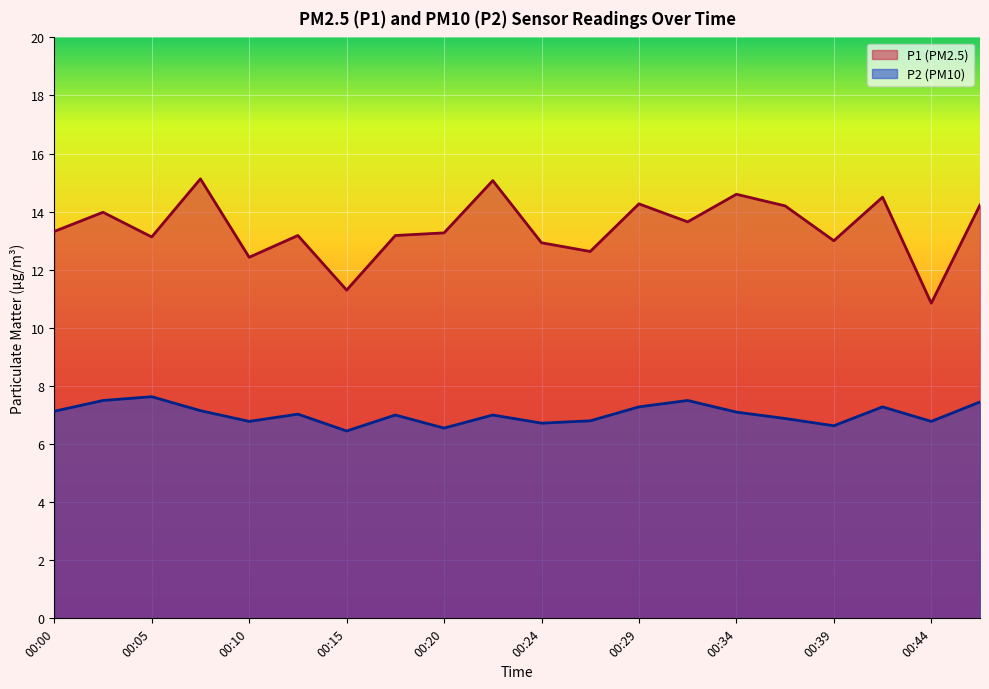

What is the greatest value displayed?

15.1